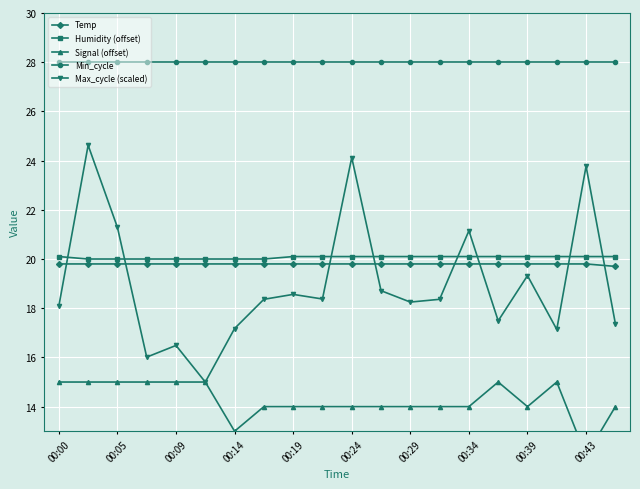

After their last crossing, which series has the higher values: Temp or Max_cycle (scaled)?

Temp